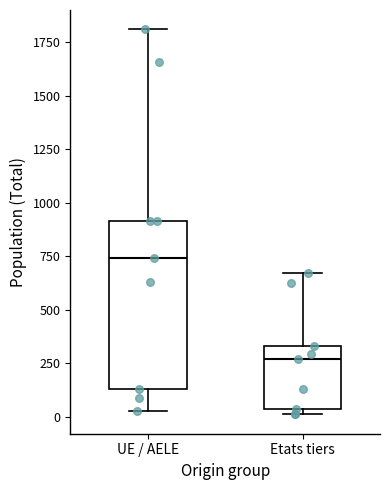

Reading left to right, read every box against the y-axis: the position of its median line, the range the box covers, and the ends of its whiskers. The values are not printed on the chart, so give them approximately, as read against the axis.

UE / AELE: median 750, box 150 to 900, whiskers 50 to 1800
Etats tiers: median 250, box 50 to 350, whiskers 0 to 650